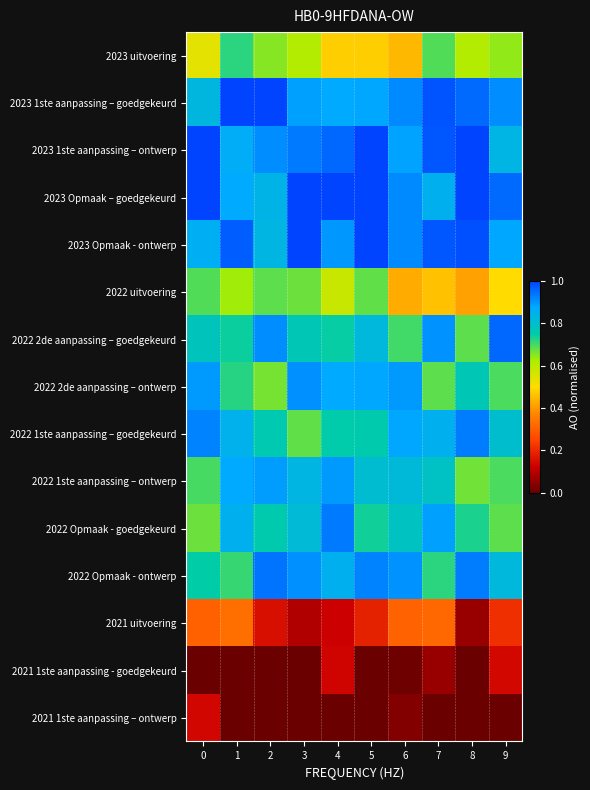

At which category does the chart reach its peak across all series?

1